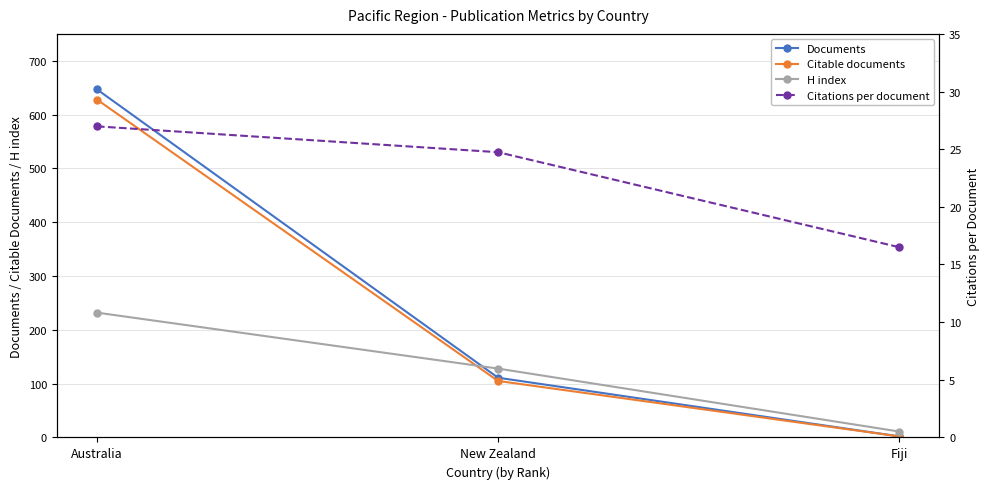

What is the difference between the Citations per document values at Fiji and Australia?

10.5